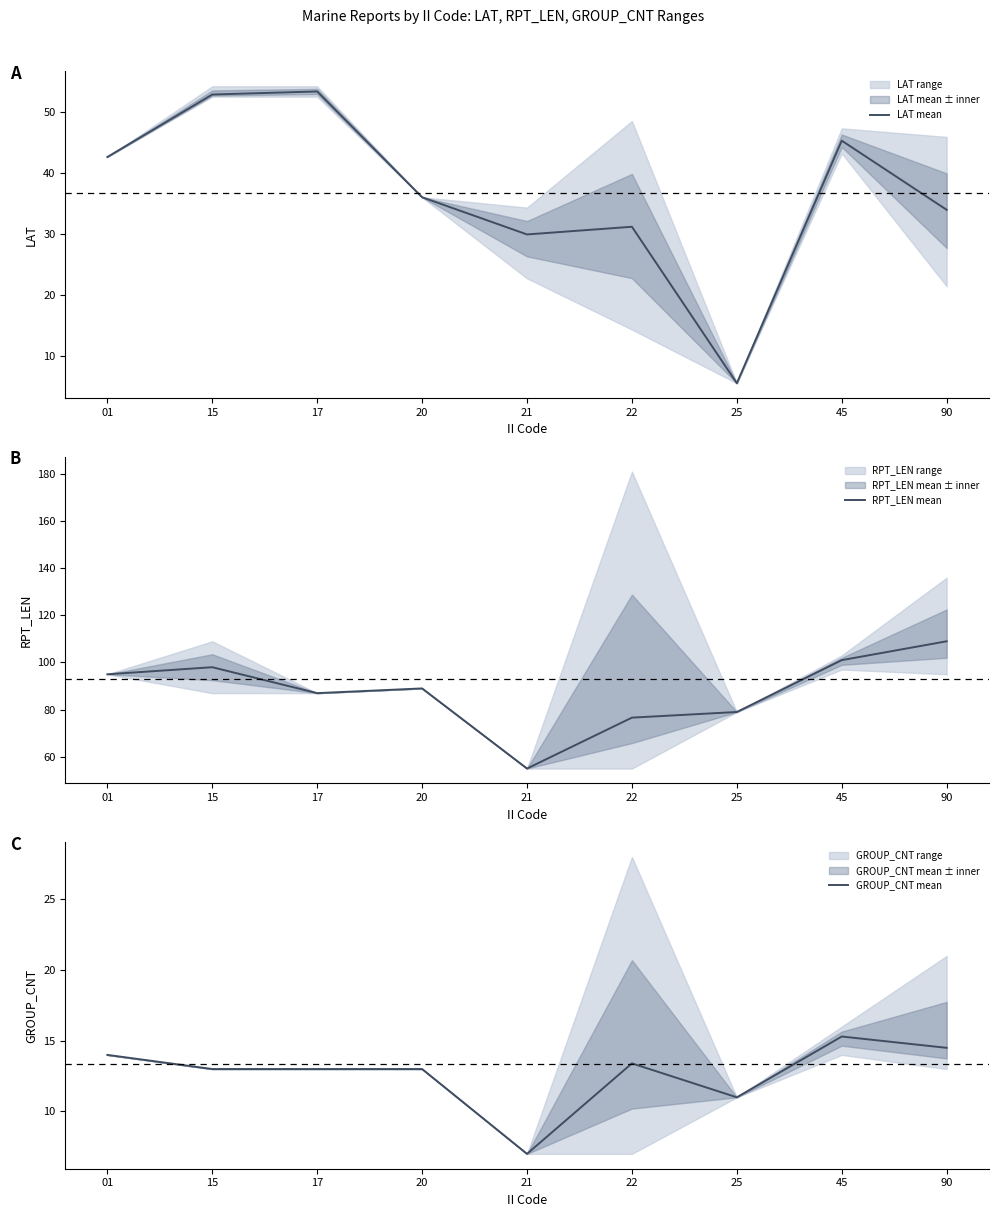

At which category does RPT_LEN mean reach its first local valley?

17